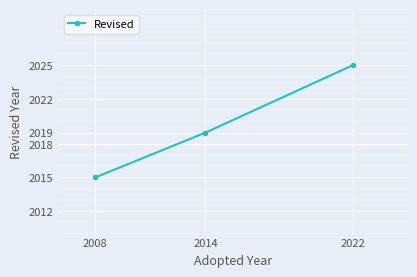

Is it true that the value at 2008 is 1099?

False